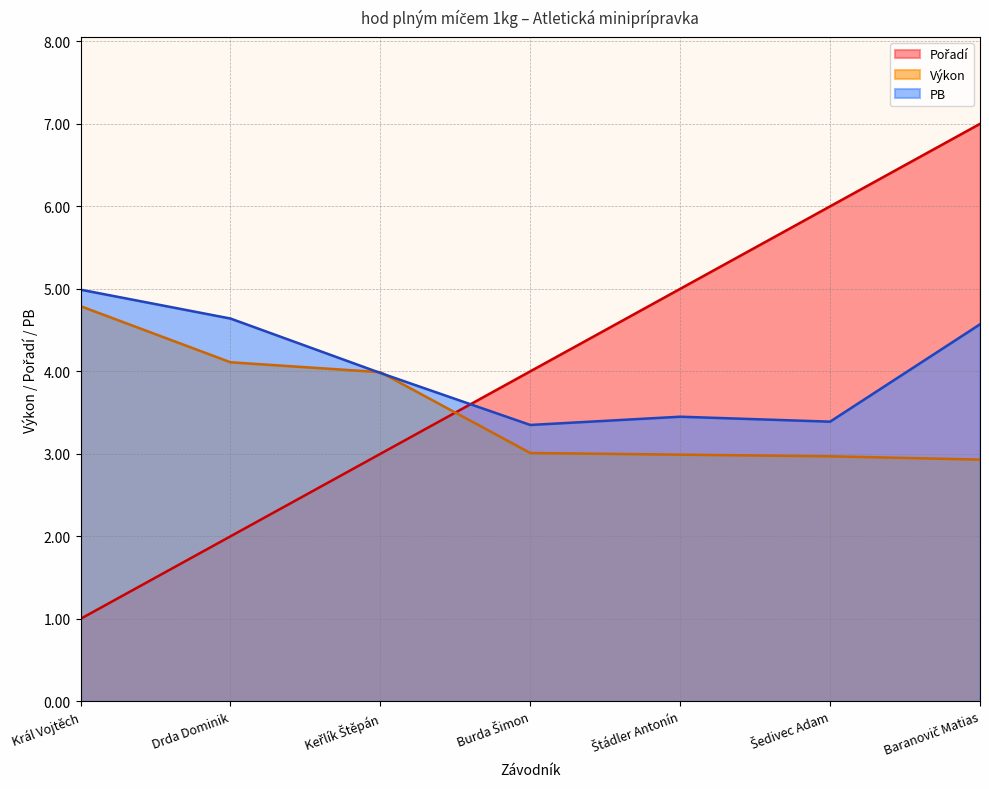

How many lines are shown in the chart?

3